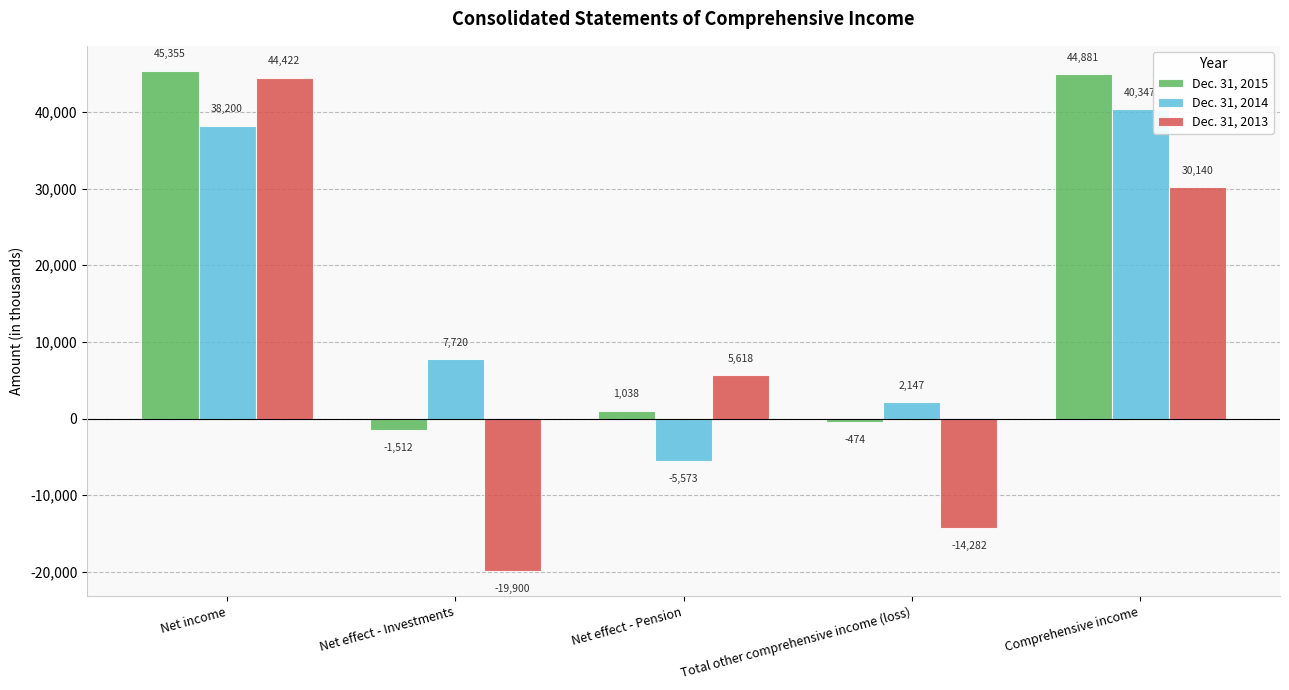

What is the spread (max minus min) of values at Net effect - Pension?

11191